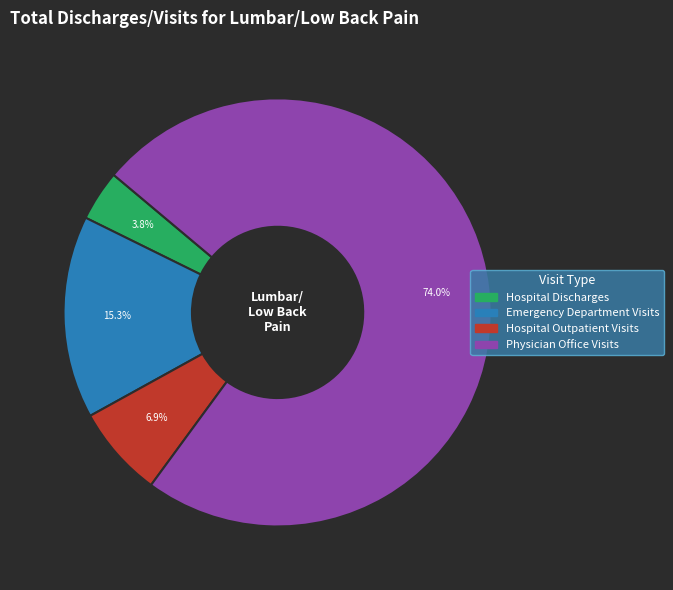

Which slice is the largest?

Physician Office Visits